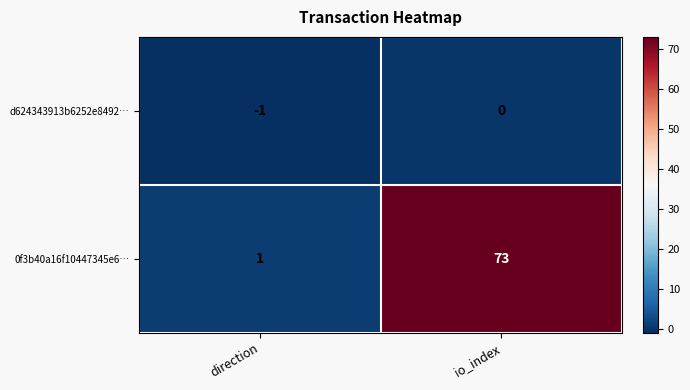

What is the average value of the 0f3b40a16f10447345e6… series?

37